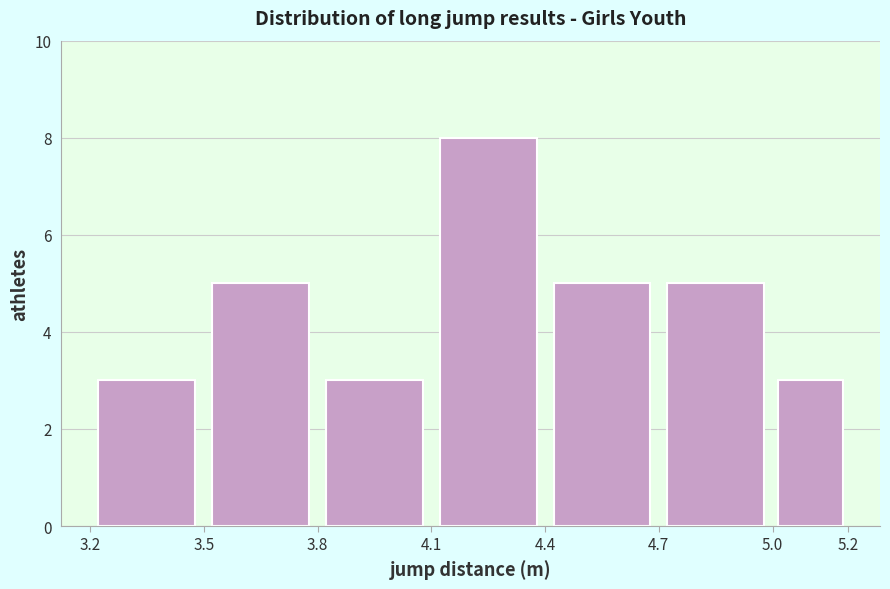

Reading left to right, transcribe this chart: for each bar, give the range it covers on the x-axis and its height. The values are not printed on the chart, so give them approximately, as read against the axis.

3.2 to 3.5: 3
3.5 to 3.8: 5
3.8 to 4.1: 3
4.1 to 4.4: 8
4.4 to 4.7: 5
4.7 to 5.0: 5
5.0 to 5.2: 3